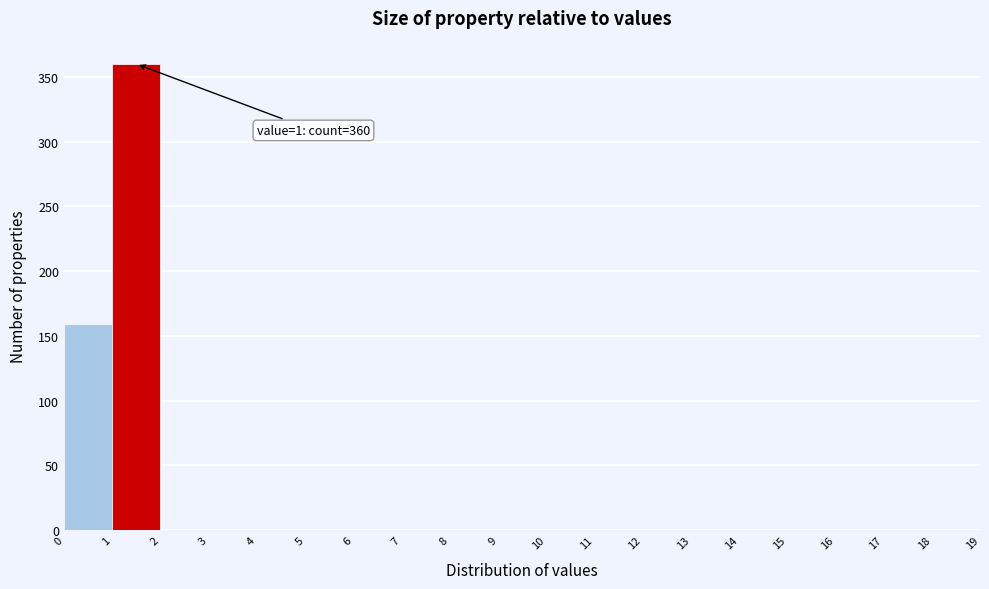

Which range on the x-axis has the tallest bar?

1 to 2